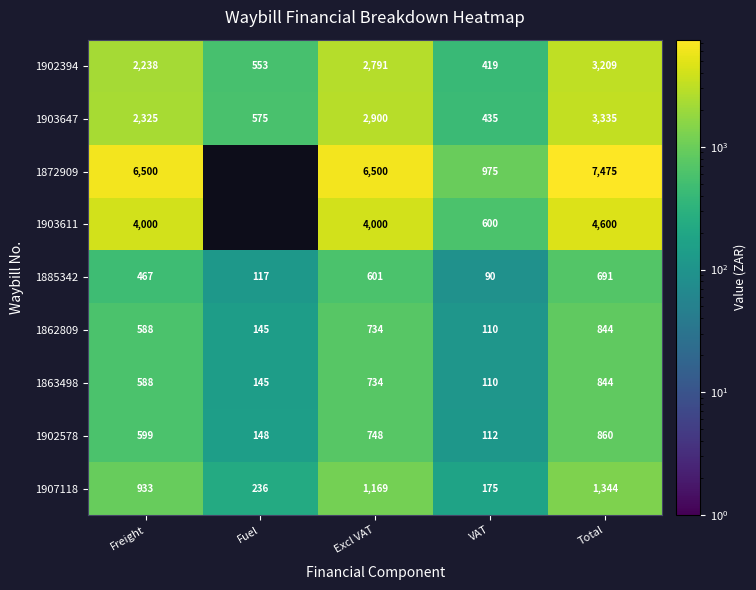

How many data points in 1862809 are less than 588?

2